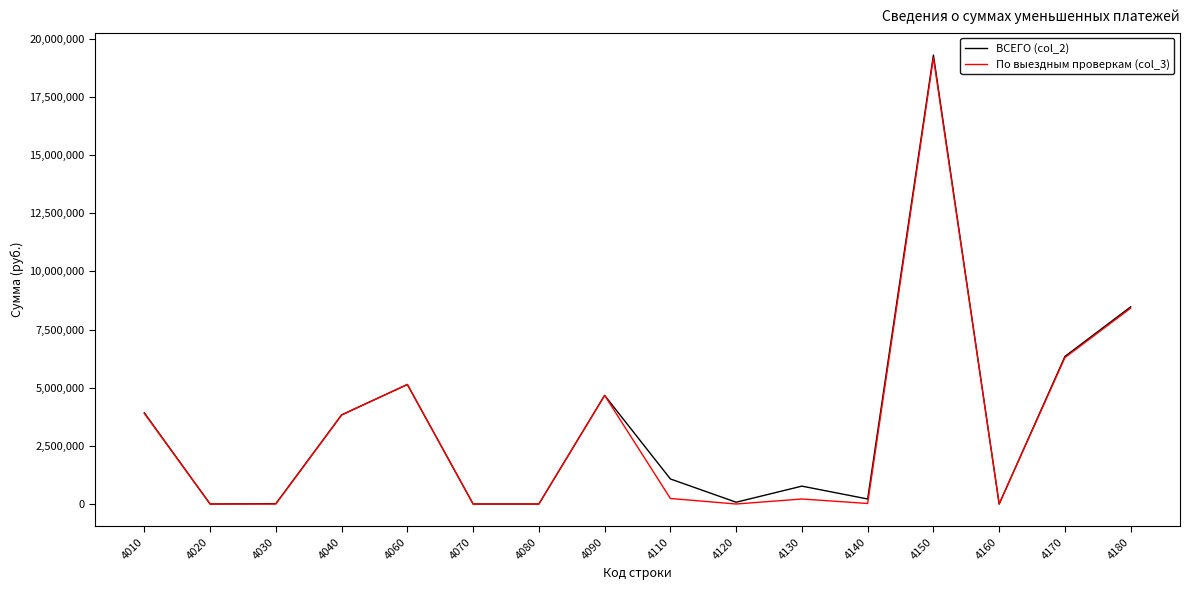

What is the sum of all По выездным проверкам (col_3) values?

51907026